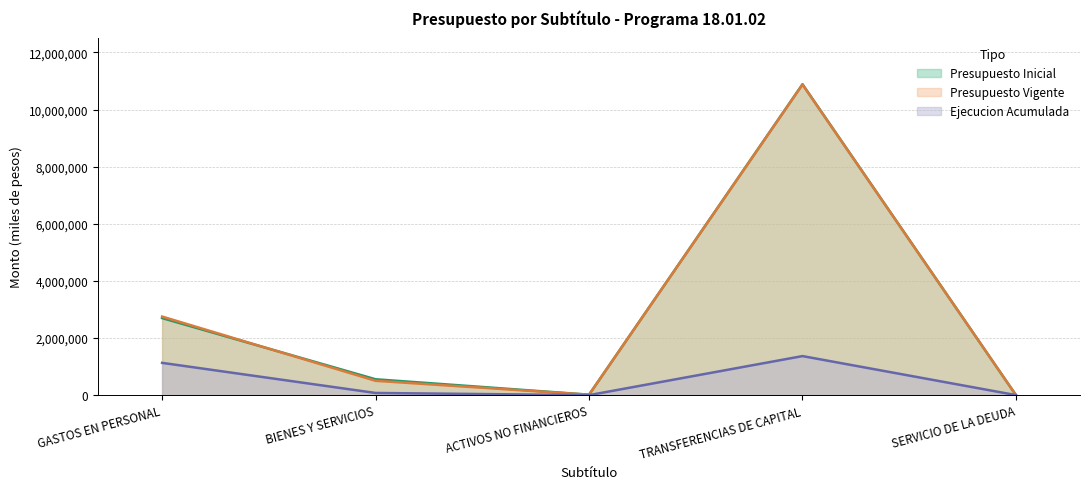

What position from the left is TRANSFERENCIAS DE CAPITAL?

4